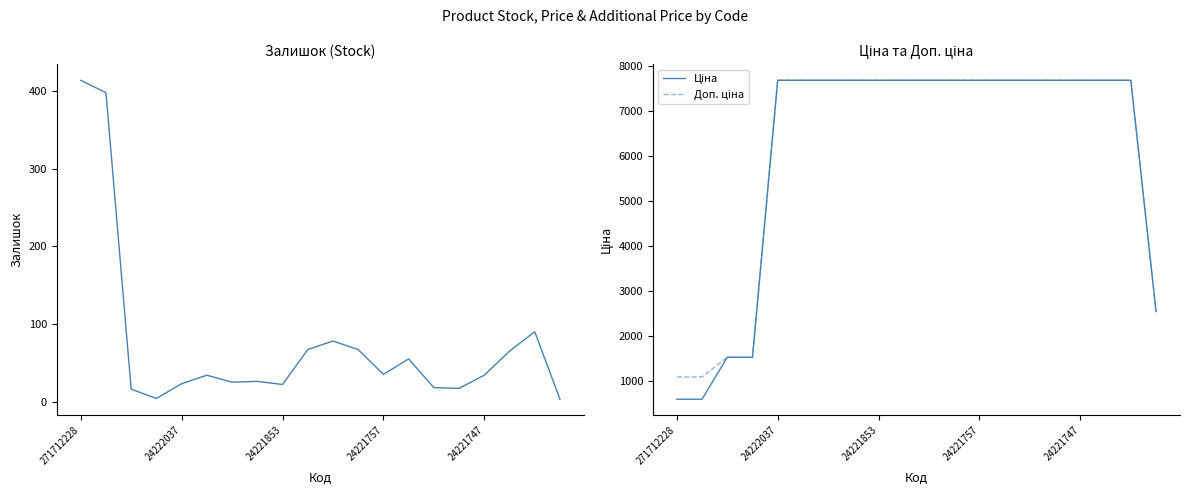

List the series in order of their peak value, highest first.

Ціна, Доп. ціна, Залишок